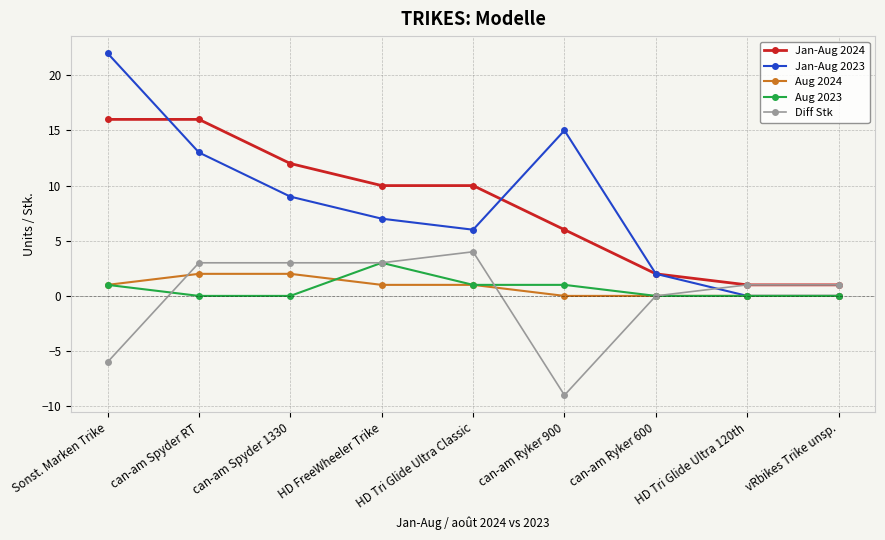

Is the value of Jan-Aug 2024 at can-am Ryker 900 greater than the value of Jan-Aug 2023 at HD FreeWheeler Trike?

No